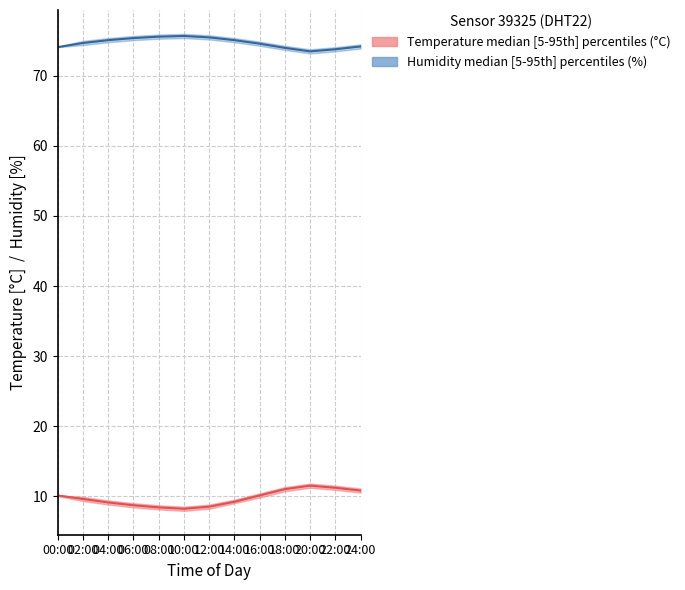

What is the label of the 8th point from the right?

10:00